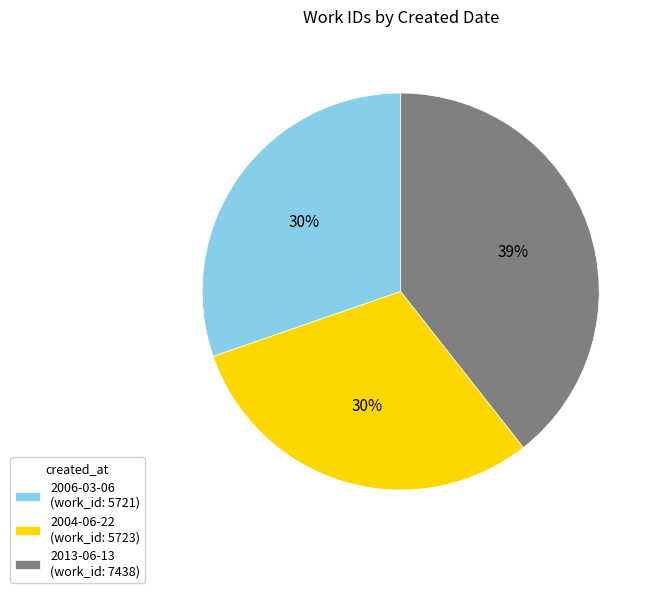

What percentage is the 2013-06-13 slice, to the nearest percent?

39%